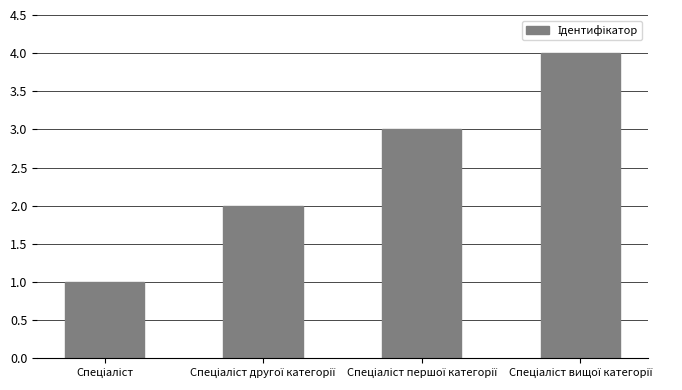

How many distinct data groups are displayed?

1